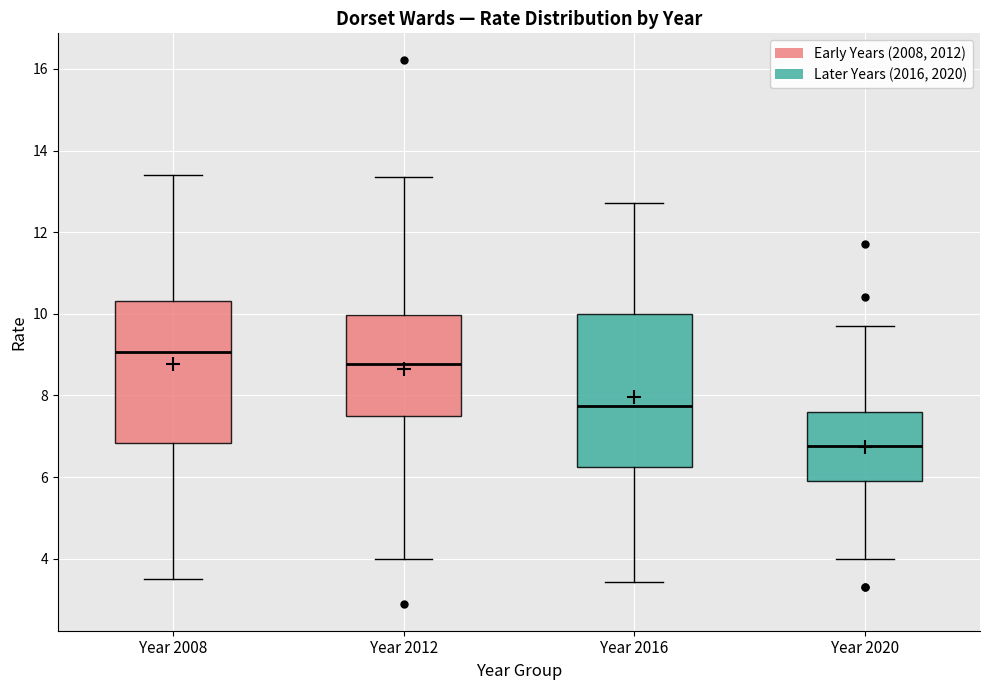

Which box has the lowest median line?

Year 2020